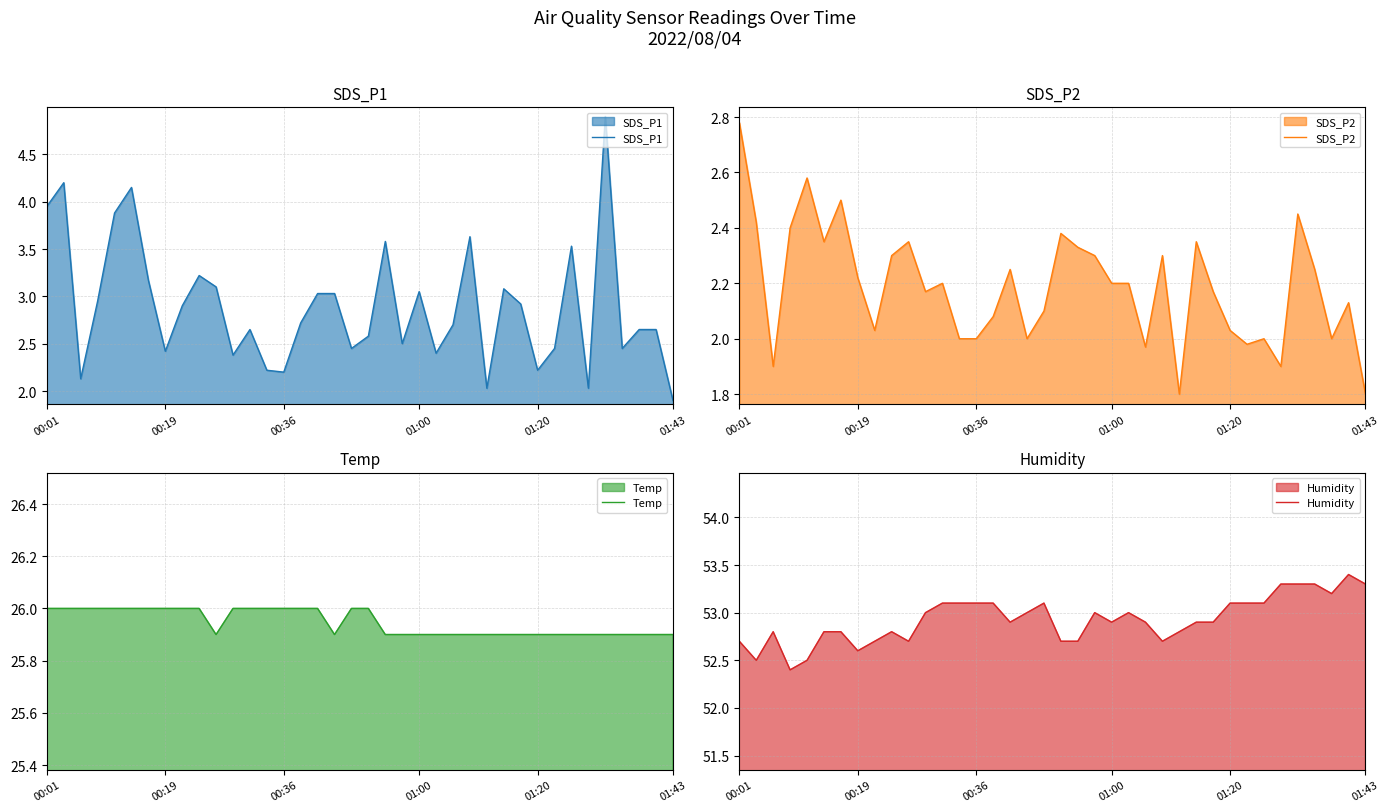

What are all the series names shown in the legend?

SDS_P1, SDS_P2, Temp, Humidity